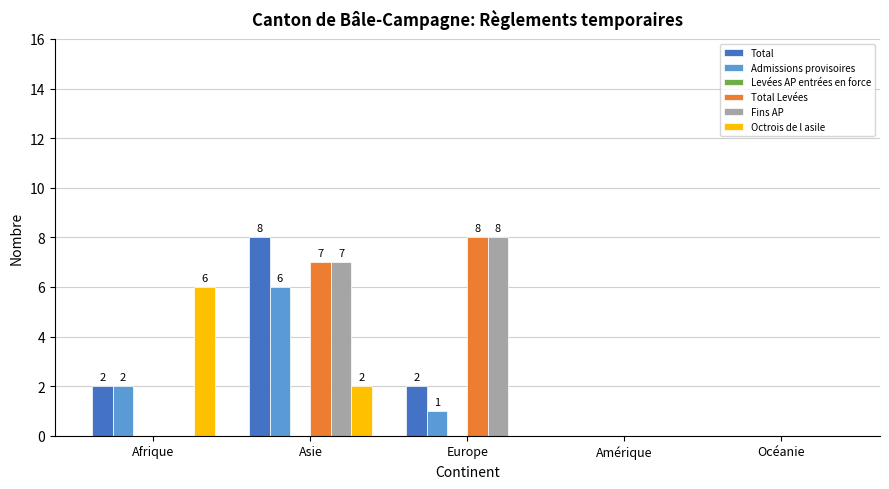

Where is Admissions provisoires nearest to the value 3?

Afrique